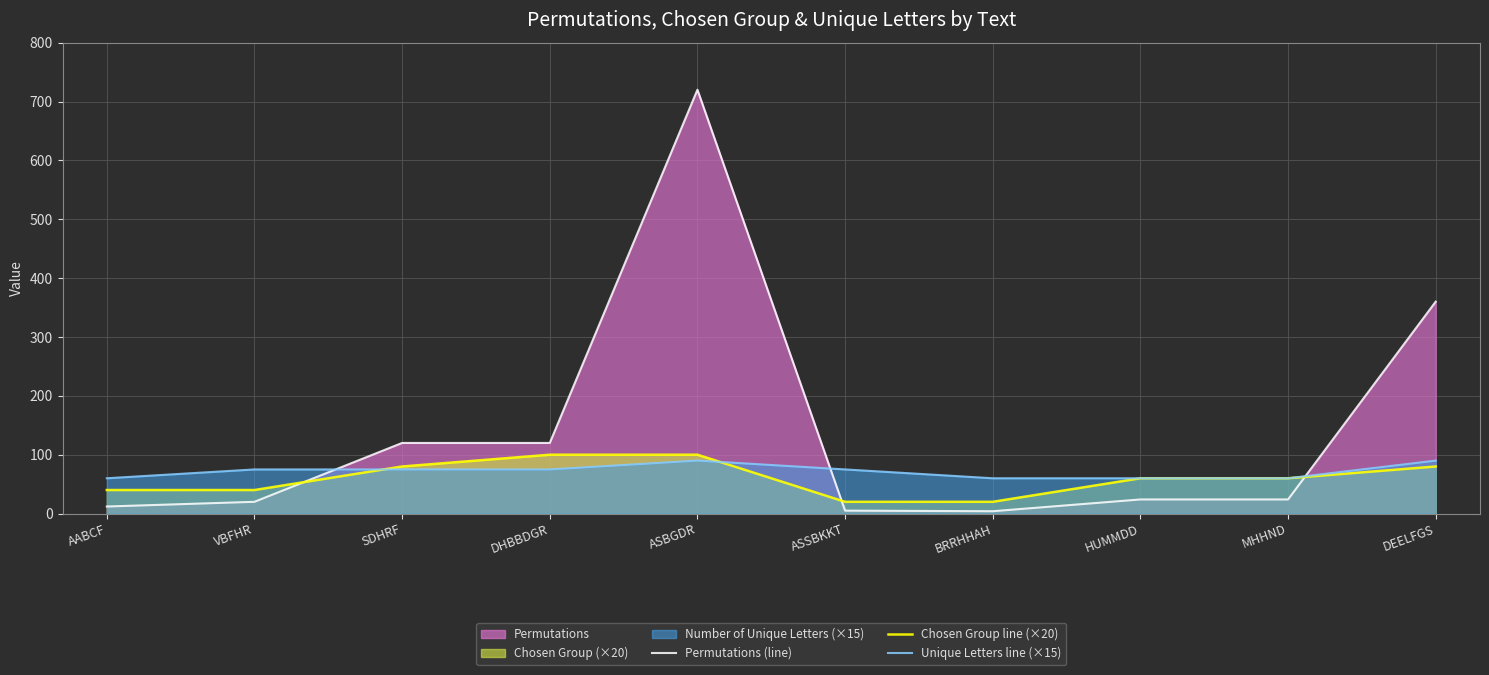

True or false: Permutations (line) has more than 0 interior local peaks.

True